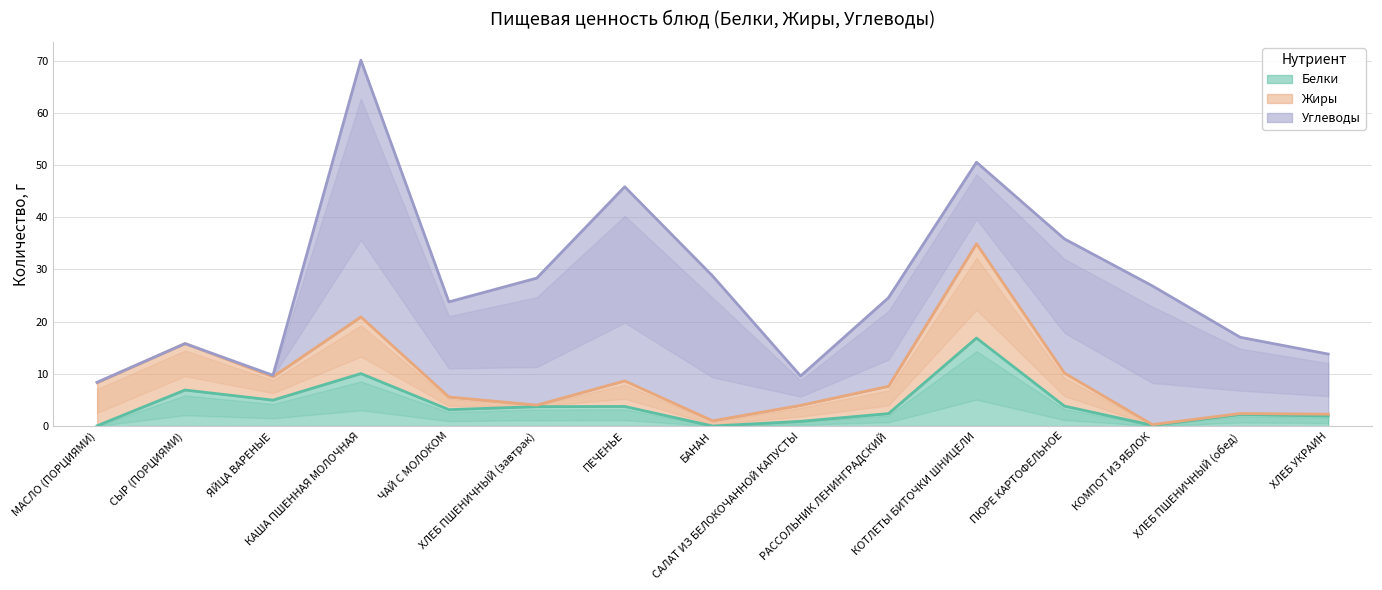

Which has a higher value, ХЛЕБ ПШЕНИЧНЫЙ (завтрак) or ПЕЧЕНЬЕ?

ПЕЧЕНЬЕ